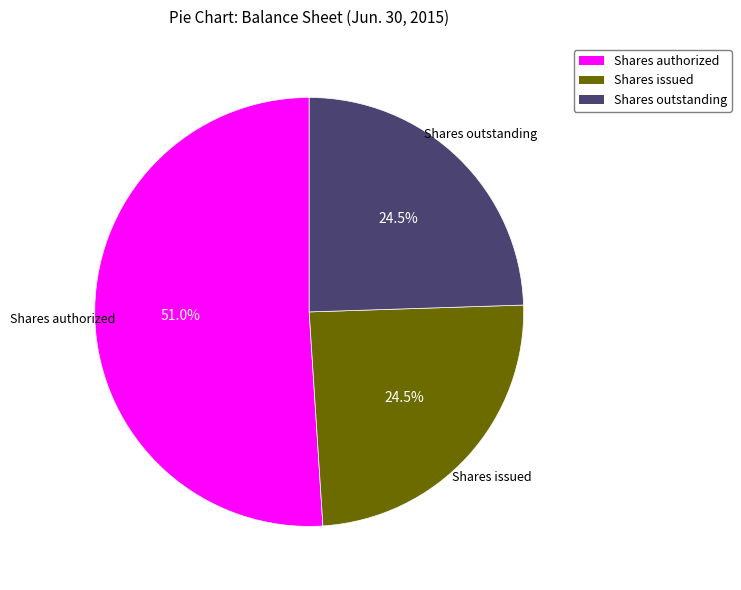

Does any single category account for the majority?

Yes